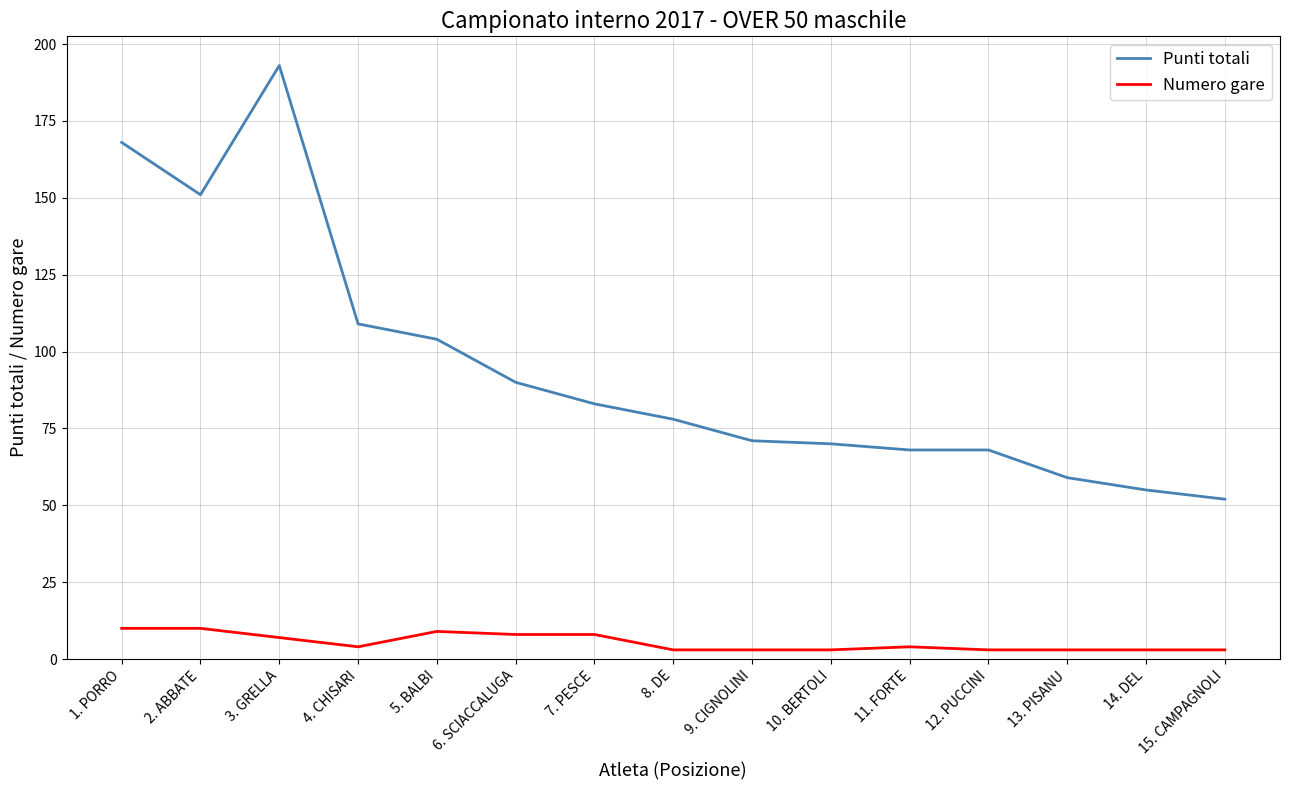

Between 2. ABBATE and 13. PISANU, which series saw the biggest shift?

Punti totali